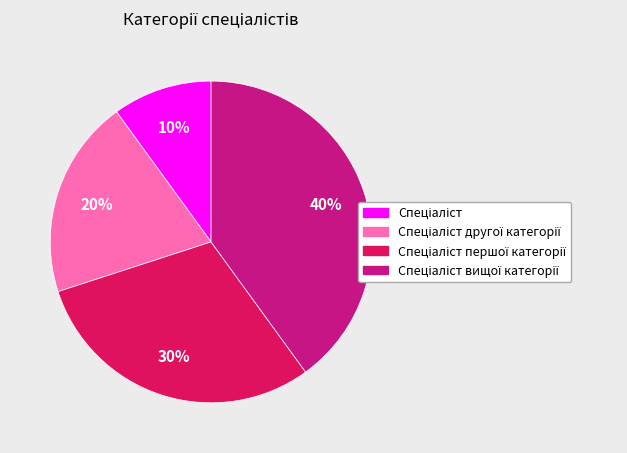

Is there any slice that represents more than half of the pie?

No